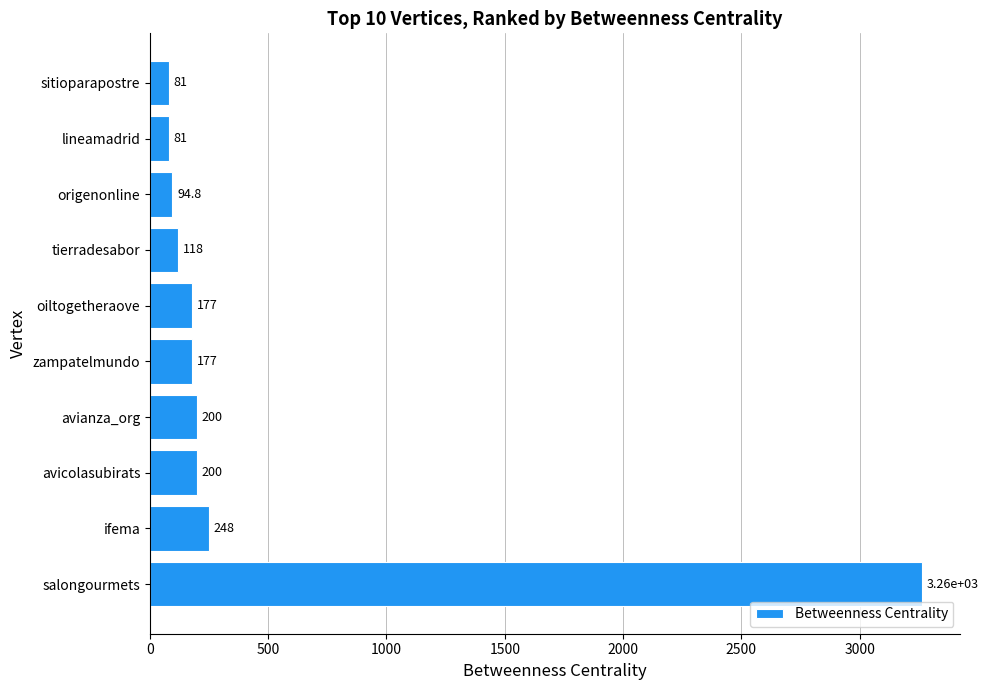

How many values are below 177?

4